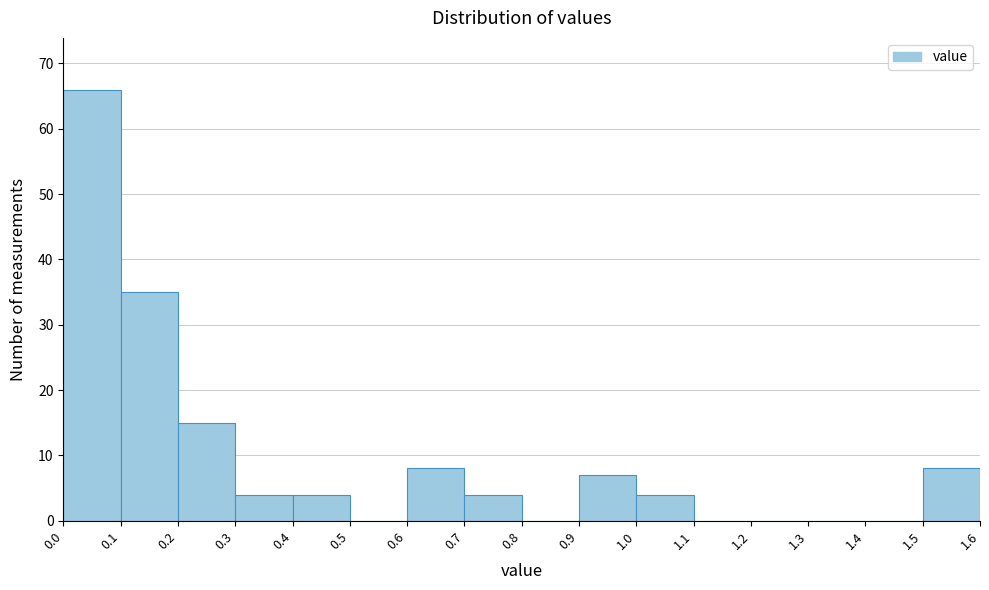

What is the height of the bar covering 0.1 to 0.2 on the x-axis? The values are not printed on the chart, so give them approximately, as read against the axis.

35